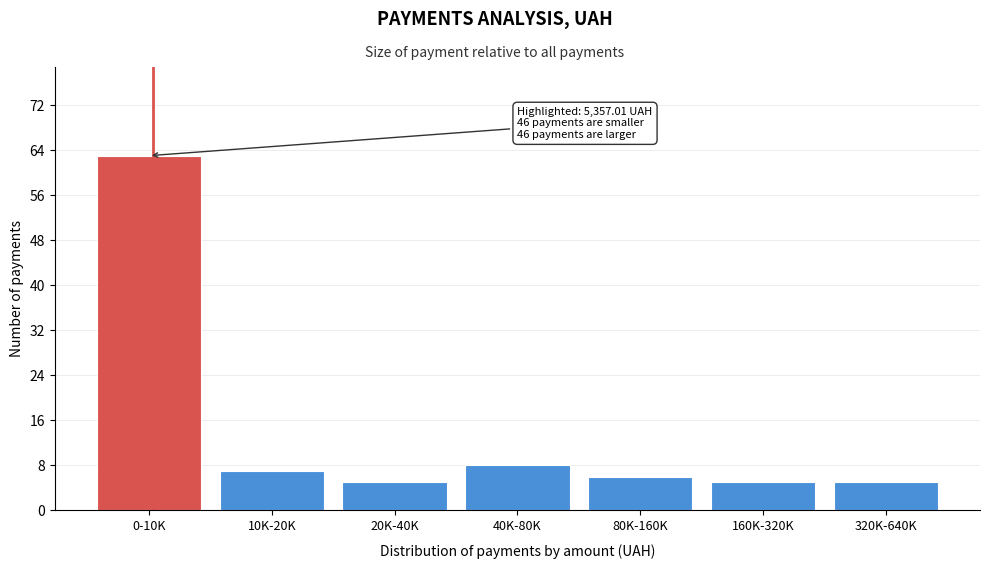

Reading left to right, list all the values displayed in this chart.

63	7	5	8	6	5	5